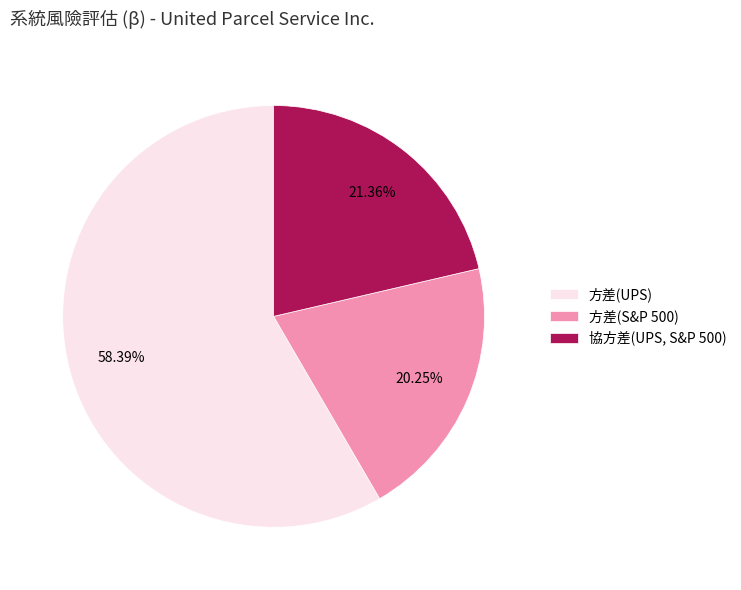

What is the smallest slice in the pie chart?

方差(S&P 500)